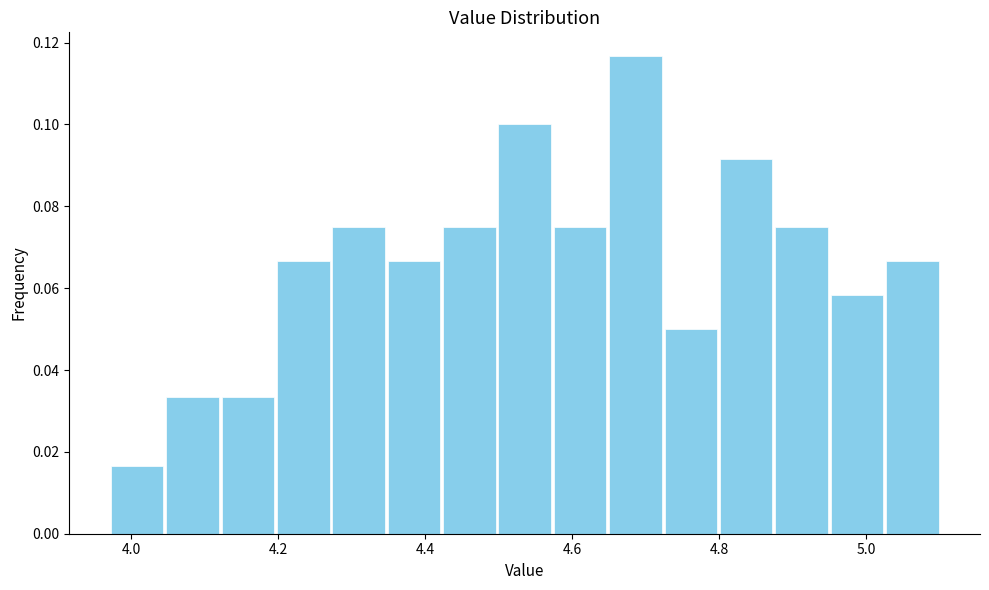

Around what value on the x-axis is the tallest bar? Give the approximate position of its centre, as read against the axis.

4.68